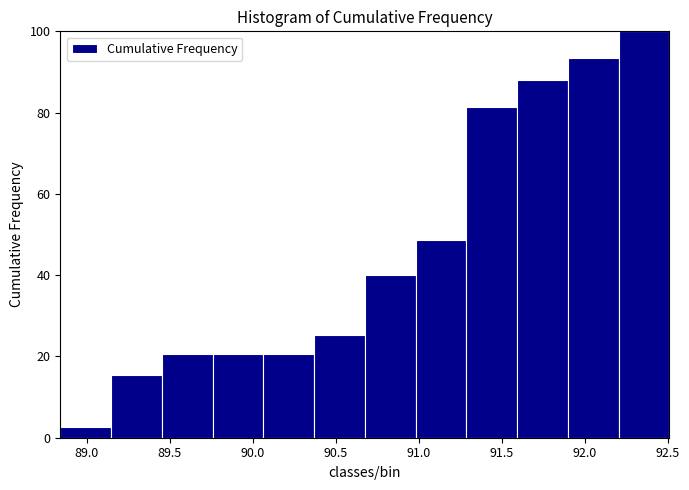

How tall is the bar that spans 91.90 to 92.20 on the x-axis? Neither the bar edges nor the heights are printed on the chart, so give them approximately, as read against the axes.

94